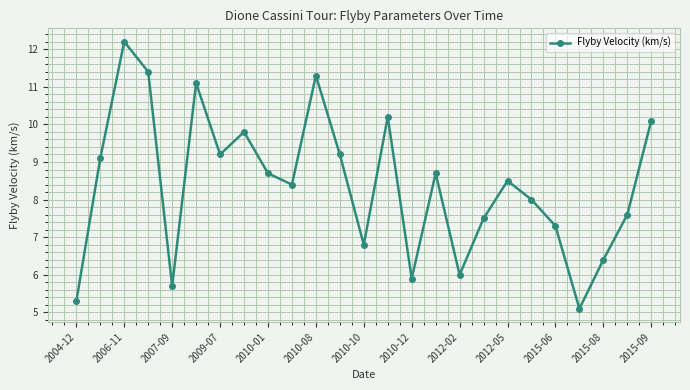

Reading left to right, transcribe all the data shown in this chart.

5.3	9.1	12.2	11.4	5.7	11.1	9.2	9.8	8.7	8.4	11.3	9.2	6.8	10.2	5.9	8.7	6.0	7.5	8.5	8.0	7.3	5.1	6.4	7.6	10.1